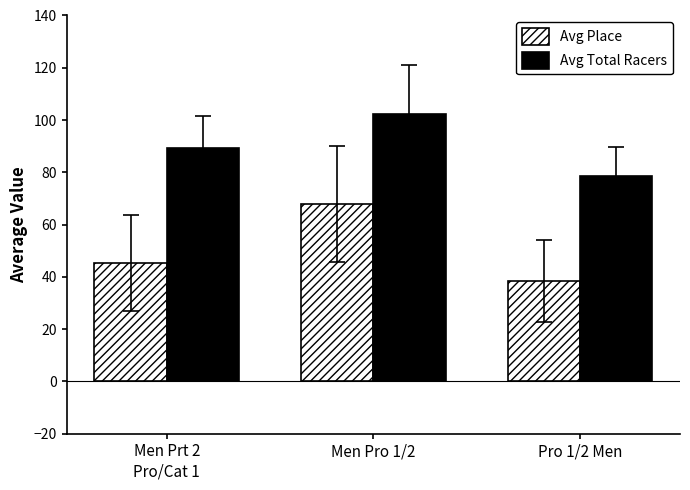

At Pro 1/2 Men, list the series in order from largest to smallest.

Avg Total Racers, Avg Place